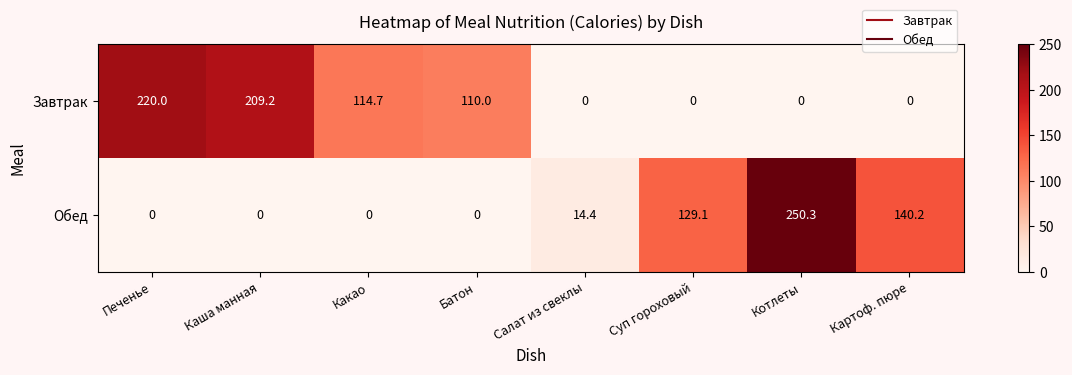

At which category is the sum across all series the highest?

Котлеты